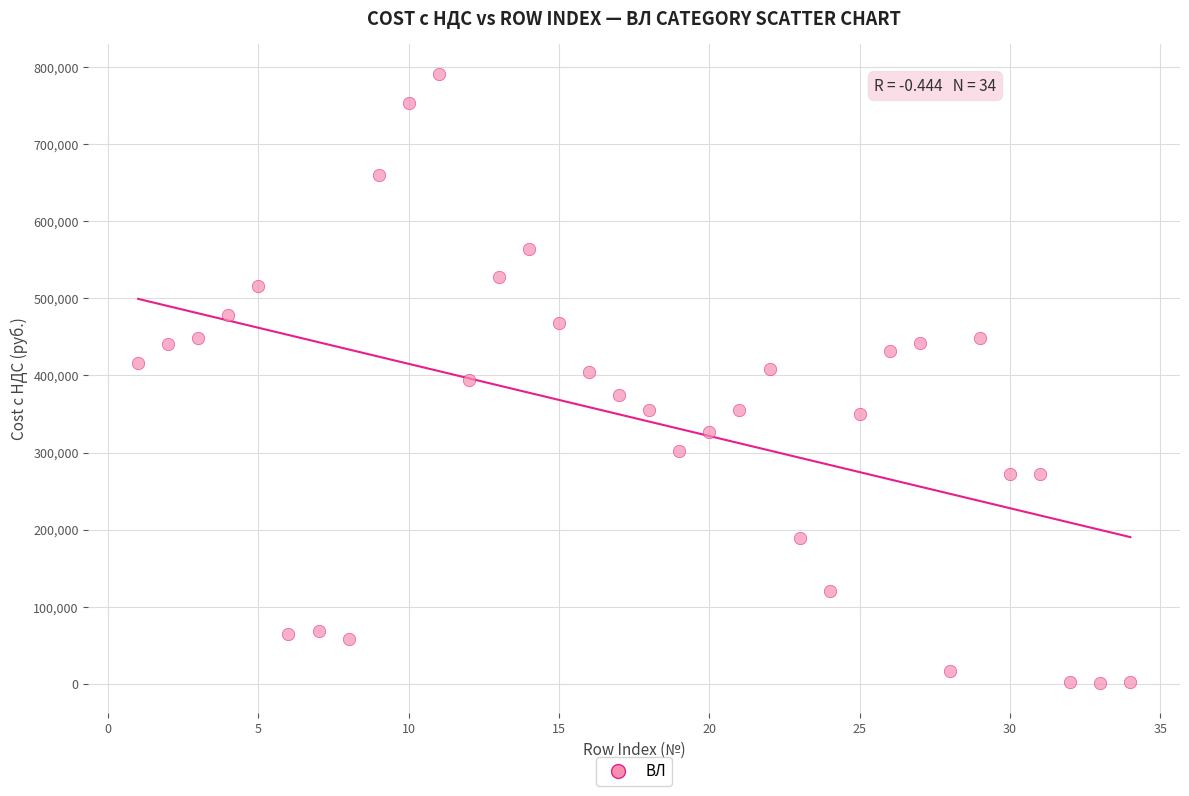

What is the range of Y values (max minus min)?

788870.3